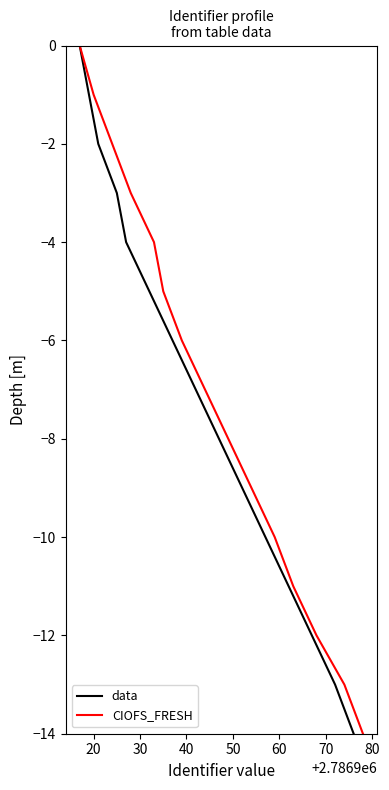

True or false: CIOFS_FRESH and data intersect in this chart.

False